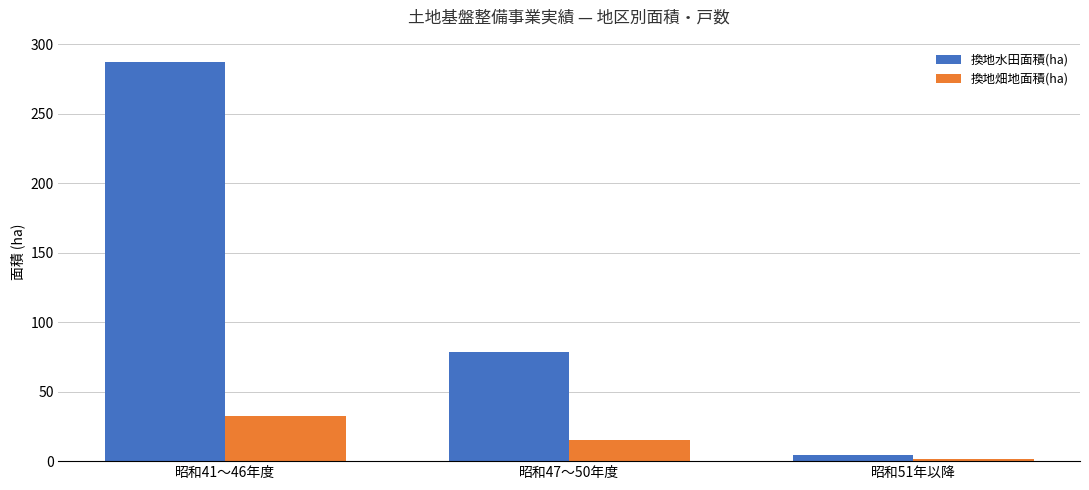

Reading left to right, list all the values displayed in this chart.

換地水田面積(ha): 287.1	78.7	4.2
換地畑地面積(ha): 32.2	15.3	1.7